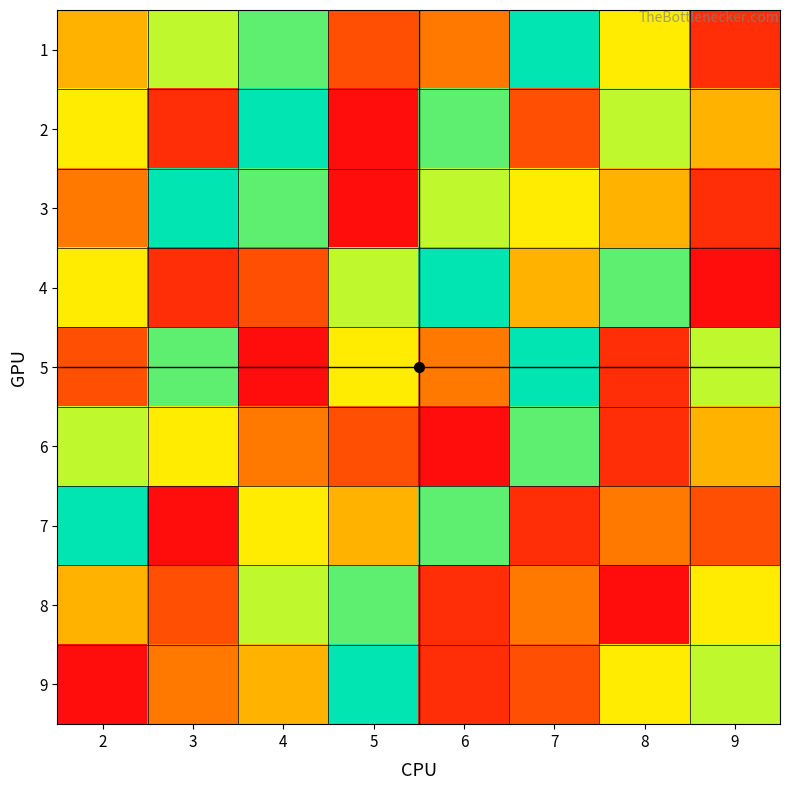

Reading left to right, extract all data points from this chart.

1: 2=5	3=7	4=8	5=3	6=4	7=9	8=6	9=2
2: 2=6	3=2	4=9	5=1	6=8	7=3	8=7	9=5
3: 2=4	3=9	4=8	5=1	6=7	7=6	8=5	9=2
4: 2=6	3=2	4=3	5=7	6=9	7=5	8=8	9=1
5: 2=3	3=8	4=1	5=6	6=4	7=9	8=2	9=7
6: 2=7	3=6	4=4	5=3	6=1	7=8	8=2	9=5
7: 2=9	3=1	4=6	5=5	6=8	7=2	8=4	9=3
8: 2=5	3=3	4=7	5=8	6=2	7=4	8=1	9=6
9: 2=1	3=4	4=5	5=9	6=2	7=3	8=6	9=7